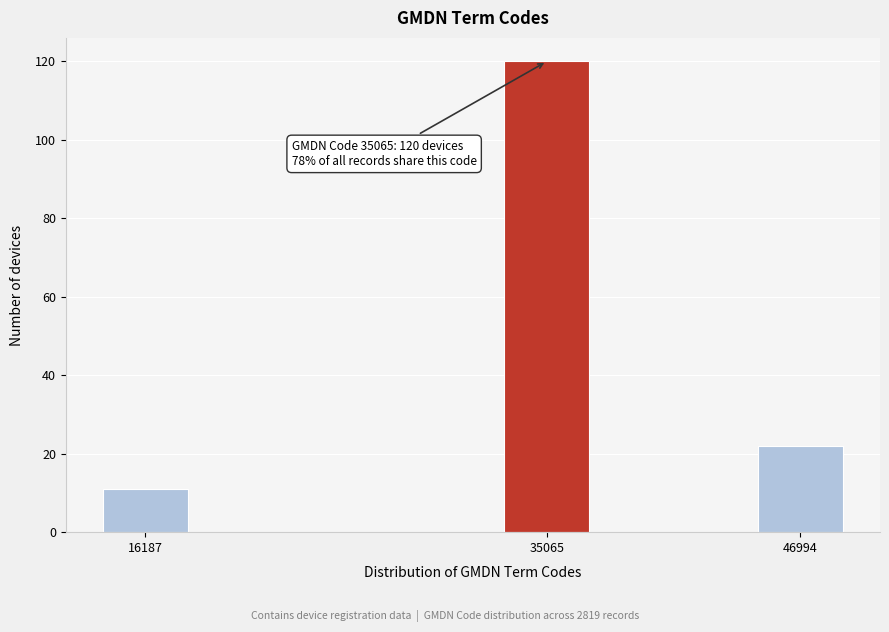

Reading left to right, transcribe all the data shown in this chart.

16187=11	35065=120	46994=22